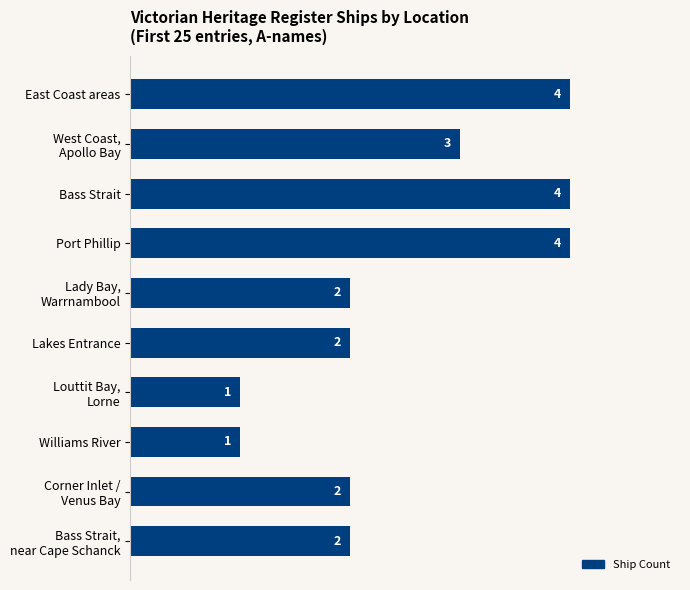

What is the value of the 8th bar from the top?

1